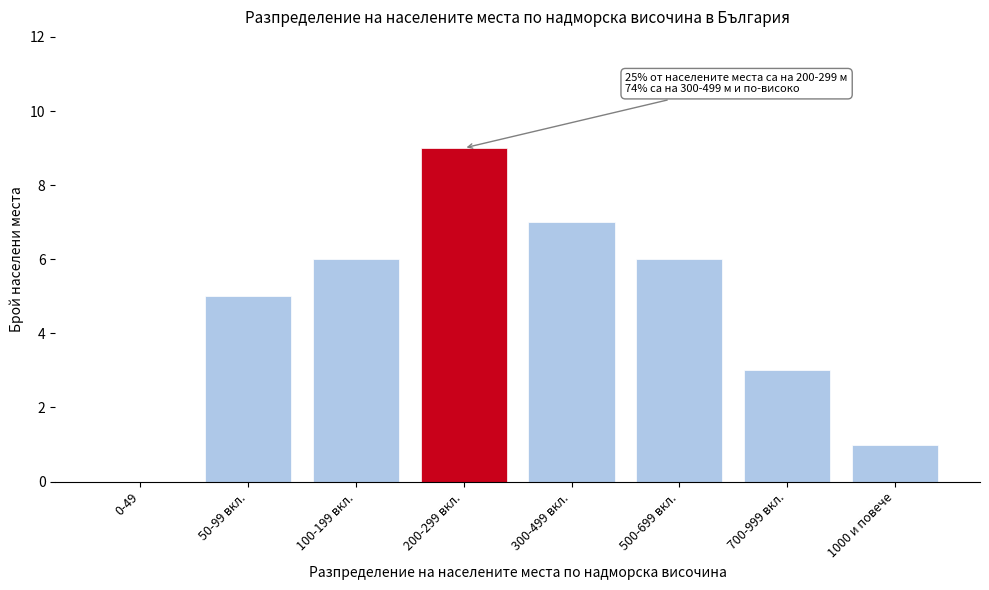

Reading left to right, transcribe all the data shown in this chart.

0-49=0	50-99 вкл.=5	100-199 вкл.=6	200-299 вкл.=9	300-499 вкл.=7	500-699 вкл.=6	700-999 вкл.=3	1000 и повече=1